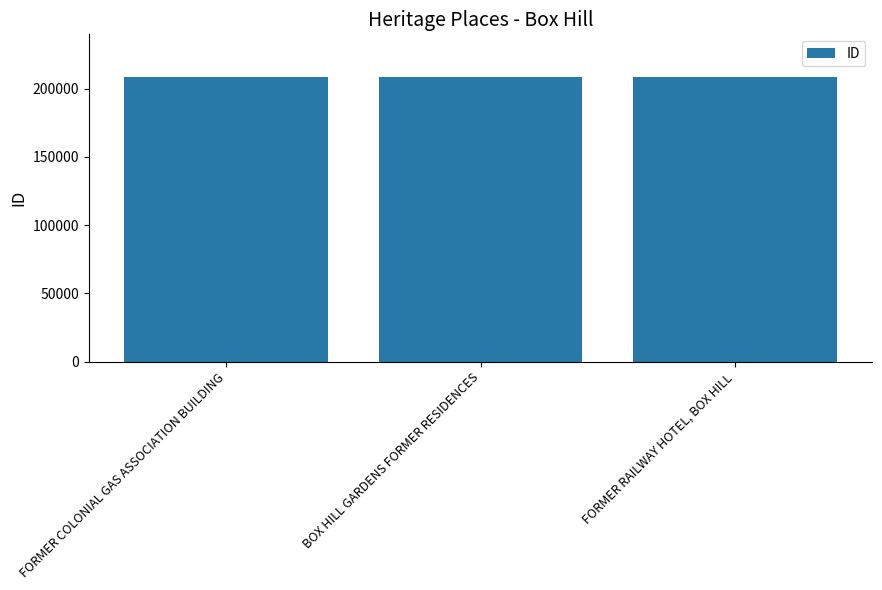

True or false: the data shows 208509 at FORMER COLONIAL GAS ASSOCIATION BUILDING.

True